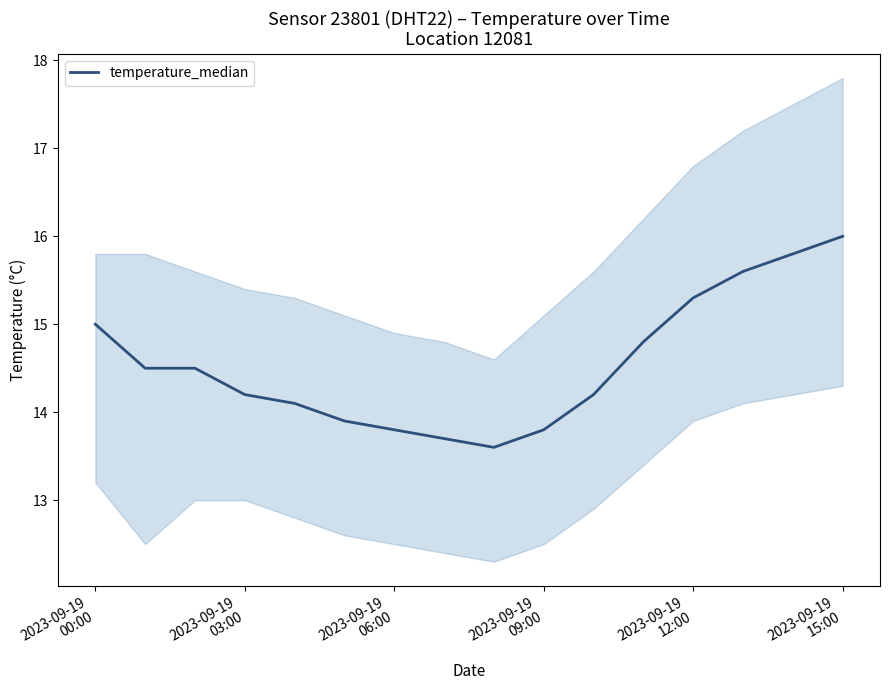

Is this an area chart (filled region under the line)?

No